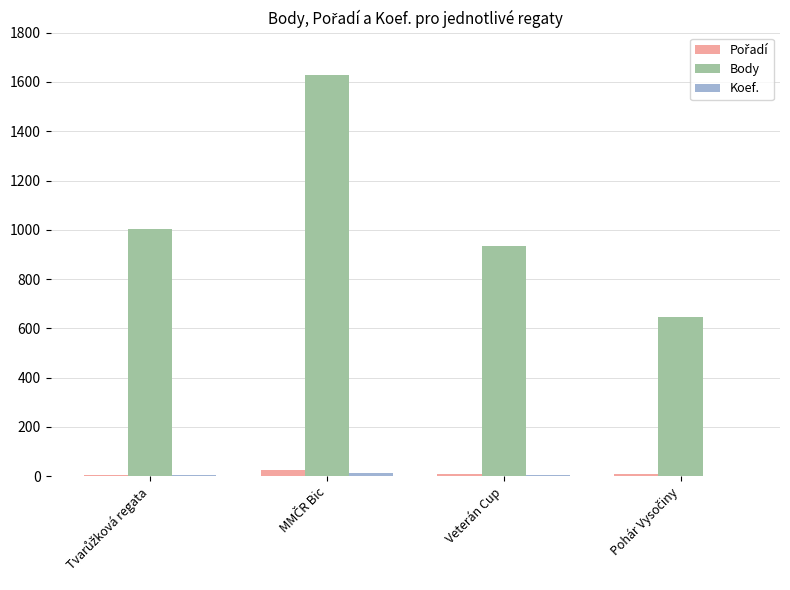

What is the highest value of the Body series?

1629